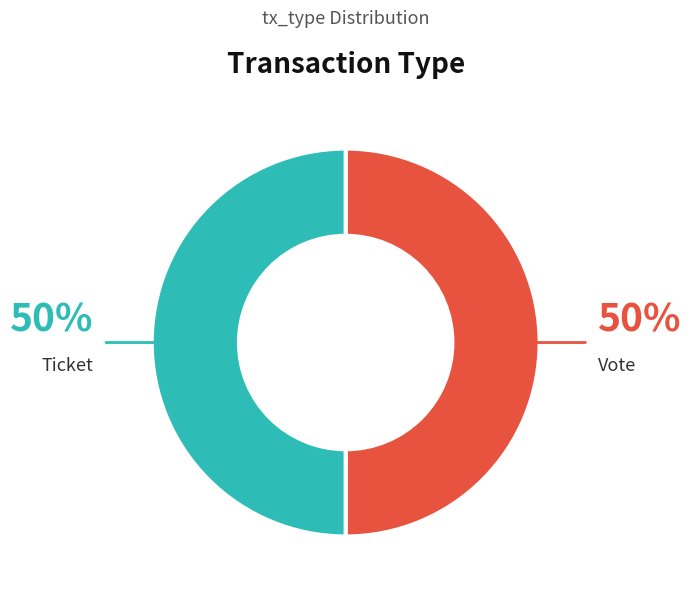

Is the sum of Vote and Ticket greater than half?

Yes